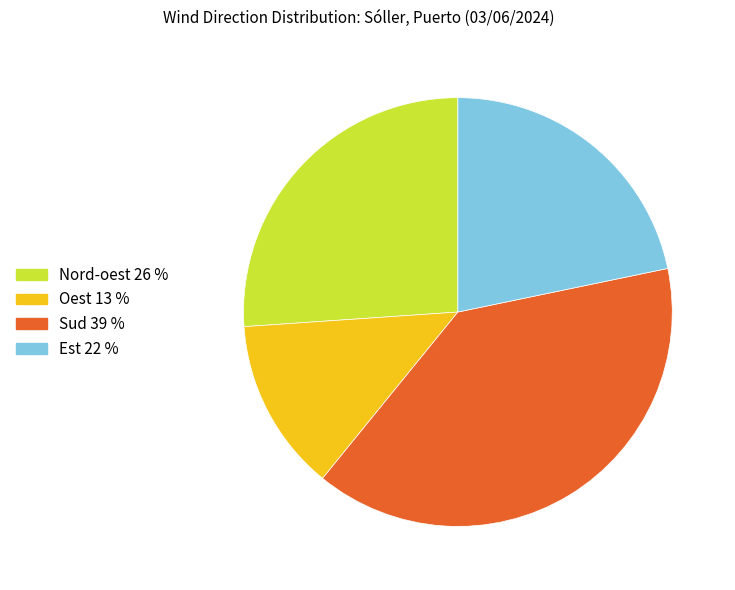

Rank the categories by value from lowest to highest.

Oest, Est, Nord-oest, Sud